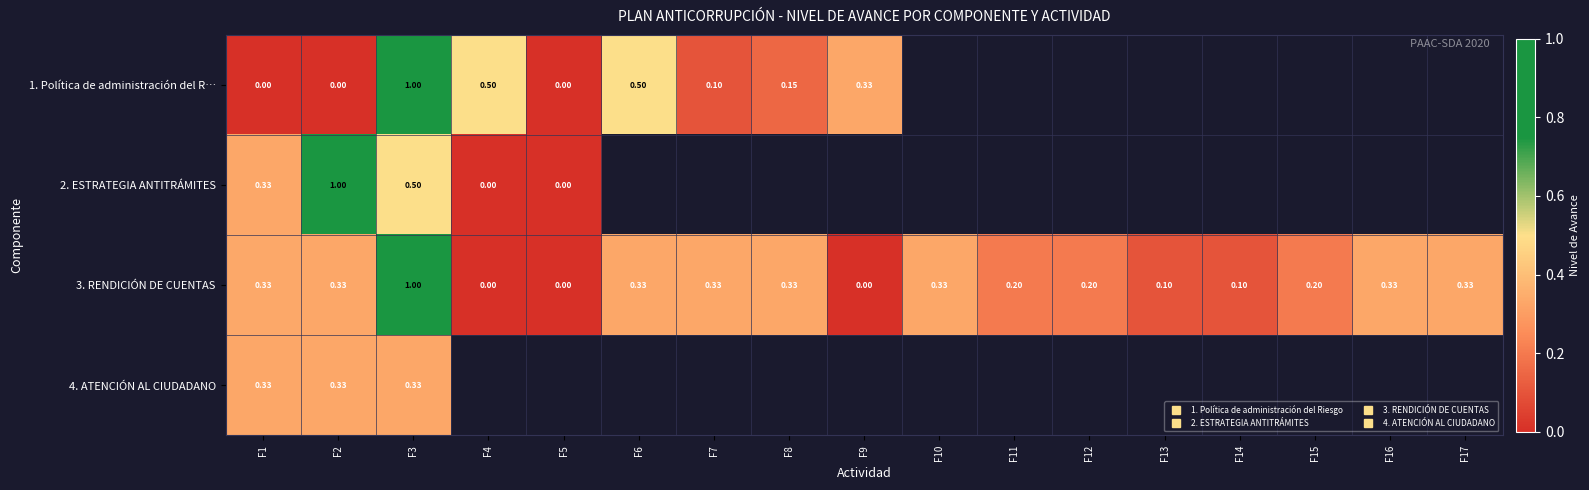

Rank the series by their maximum value, from highest to lowest.

1. Política de administración del R…, 2. ESTRATEGIA ANTITRÁMITES, 3. RENDICIÓN DE CUENTAS, 4. ATENCIÓN AL CIUDADANO